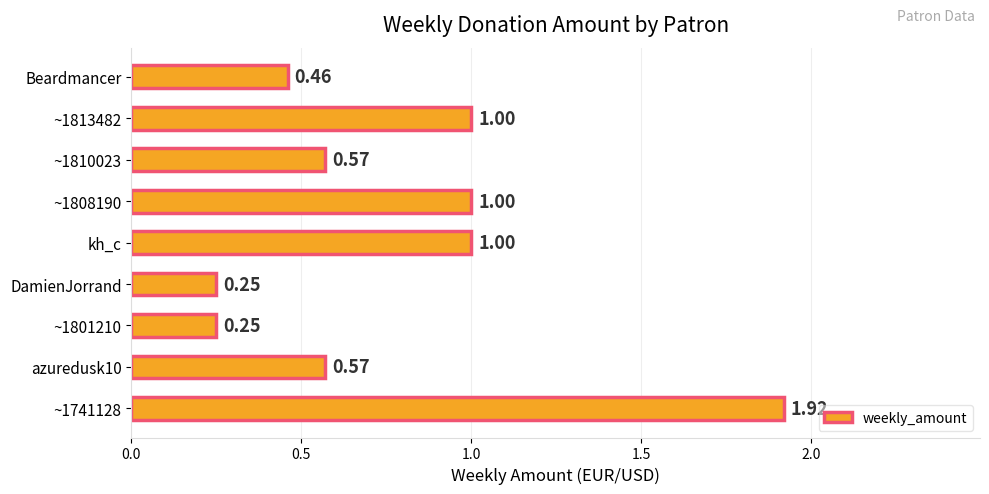

What is the sum of the values at azuredusk10 and ~1810023?

1.1